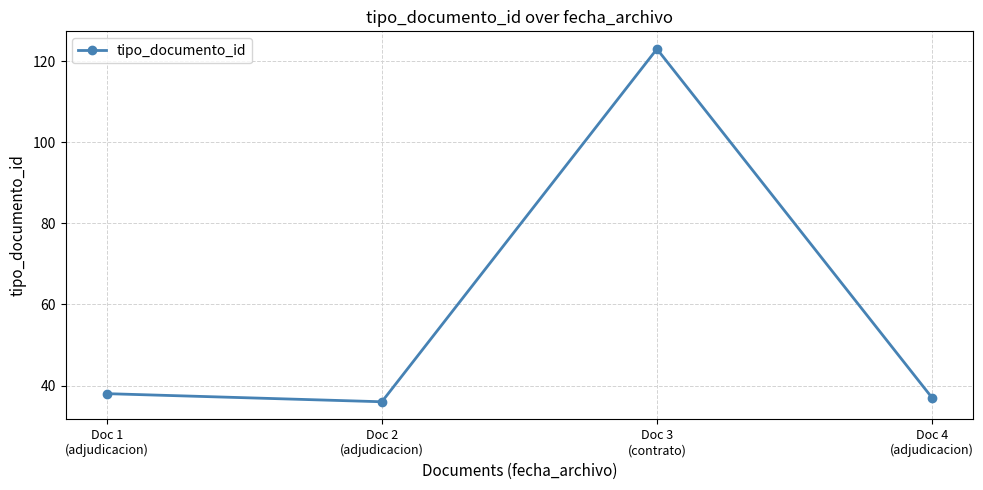

What is the sum of all values?

234